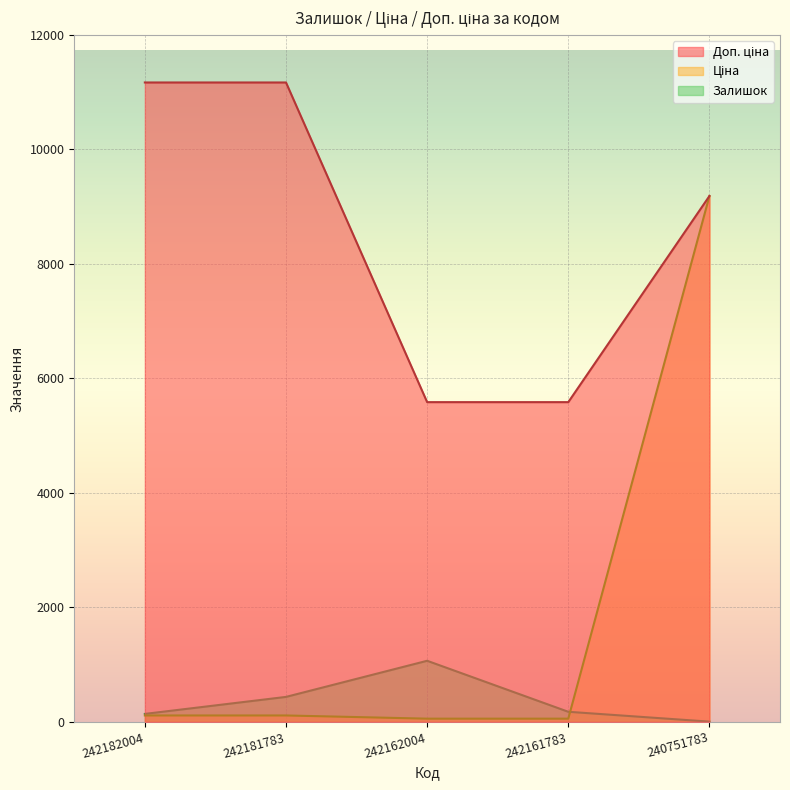

At which category does the chart reach its minimum across all series?

240751783